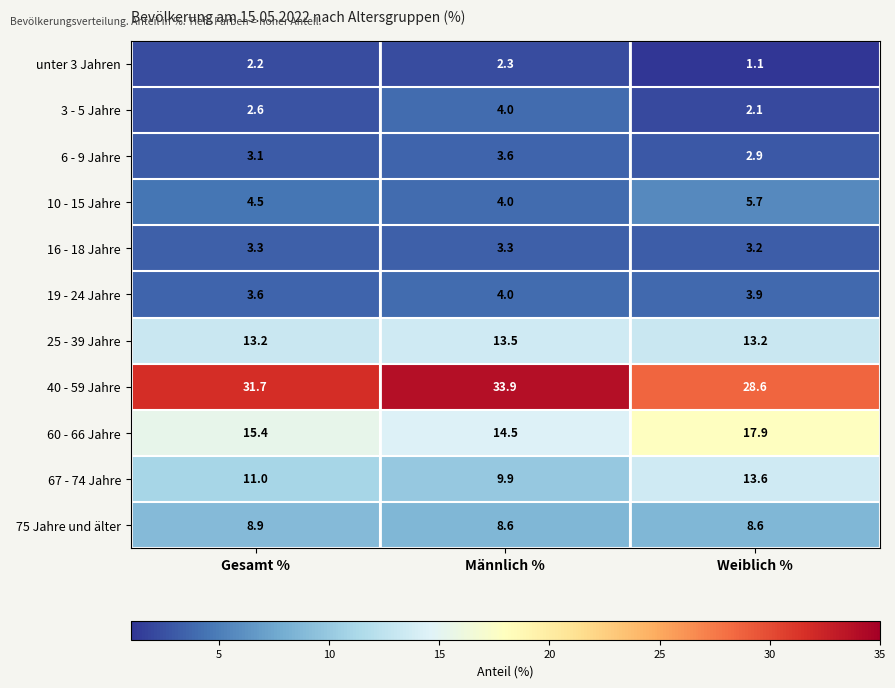

Which category has the lowest value in the unter 3 Jahren series?

Weiblich %